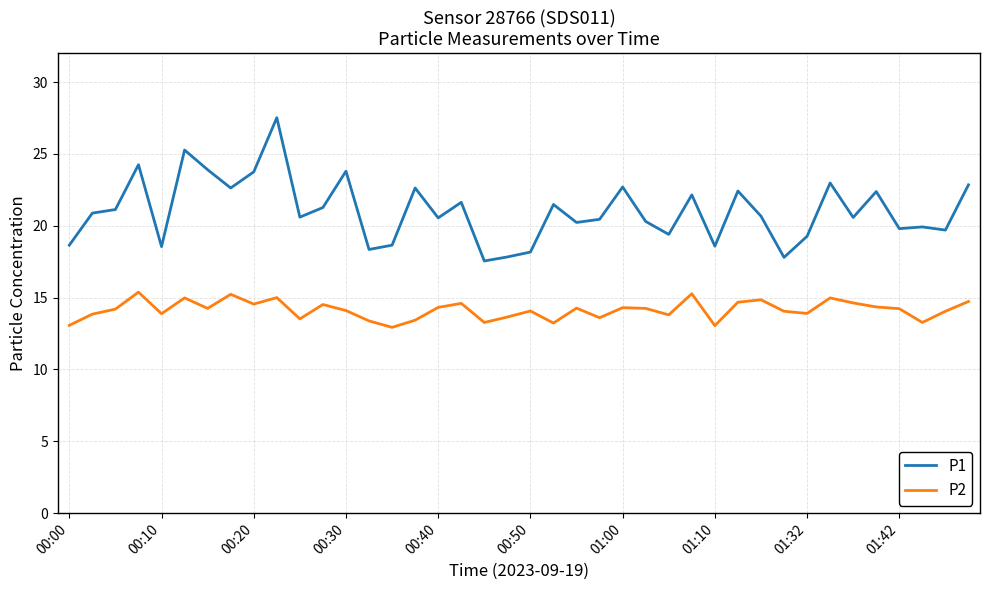

What is the maximum value shown in the chart?

27.5